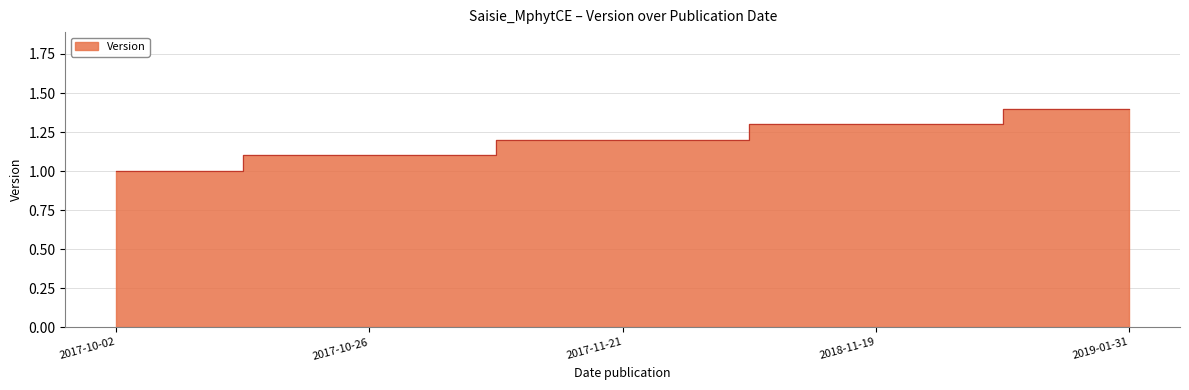

Rank the categories by value from lowest to highest.

2017-10-02, 2017-10-26, 2017-11-21, 2018-11-19, 2019-01-31